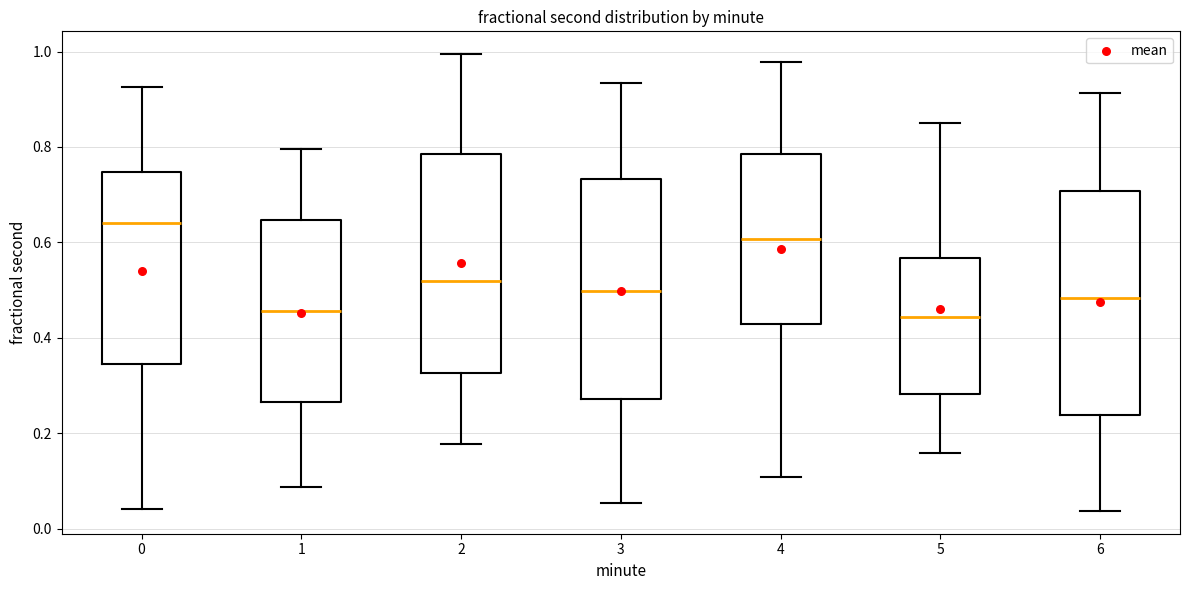

Reading left to right, read every box against the y-axis: the position of its median line, the range the box covers, and the ends of its whiskers. The values are not printed on the chart, so give them approximately, as read against the axis.

0: median 0.64, box 0.34 to 0.74, whiskers 0.04 to 0.92
1: median 0.46, box 0.26 to 0.64, whiskers 0.08 to 0.80
2: median 0.52, box 0.32 to 0.78, whiskers 0.18 to 1.00
3: median 0.50, box 0.28 to 0.74, whiskers 0.06 to 0.94
4: median 0.60, box 0.42 to 0.78, whiskers 0.10 to 0.98
5: median 0.44, box 0.28 to 0.56, whiskers 0.16 to 0.86
6: median 0.48, box 0.24 to 0.70, whiskers 0.04 to 0.92